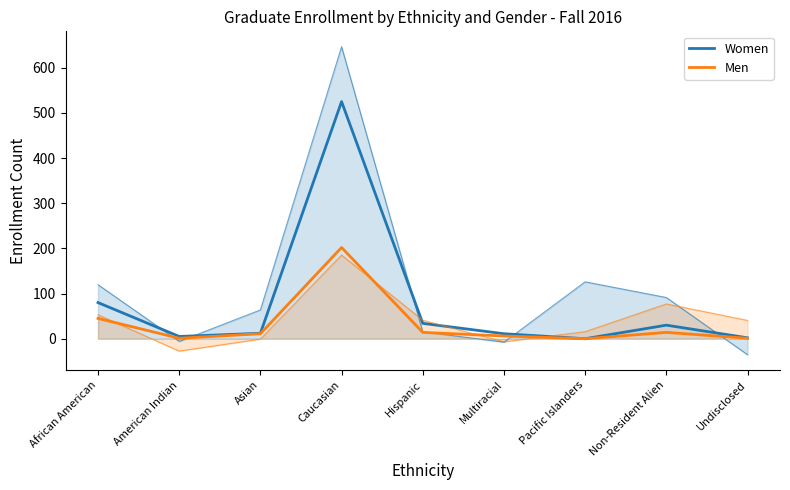

Reading left to right, extract all data points from this chart.

Women (raw): African American=119.6	American Indian=-6.0	Asian=63.7	Caucasian=646.5	Hispanic=15.3	Multiracial=-7.7	Pacific Islanders=125.9	Non-Resident Alien=91.2	Undisclosed=-35.4
Women: African American=80.0	American Indian=5.0	Asian=12.0	Caucasian=525.0	Hispanic=34.0	Multiracial=11.0	Pacific Islanders=0.0	Non-Resident Alien=30.0	Undisclosed=2.0
Men (raw): African American=53.1	American Indian=-27.4	Asian=-0.8	Caucasian=185.3	Hispanic=40.9	Multiracial=-6.9	Pacific Islanders=15.6	Non-Resident Alien=76.9	Undisclosed=40.5
Men: African American=45.0	American Indian=1.0	Asian=11.0	Caucasian=202.0	Hispanic=14.0	Multiracial=6.0	Pacific Islanders=0.0	Non-Resident Alien=14.0	Undisclosed=1.0